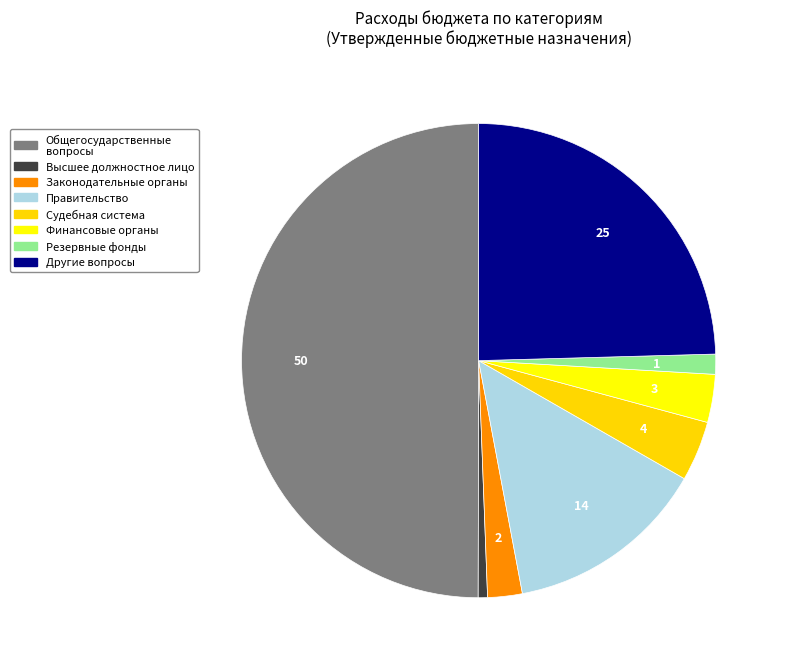

Combined, do Высшее должностное лицо and Финансовые органы account for over 50%?

No